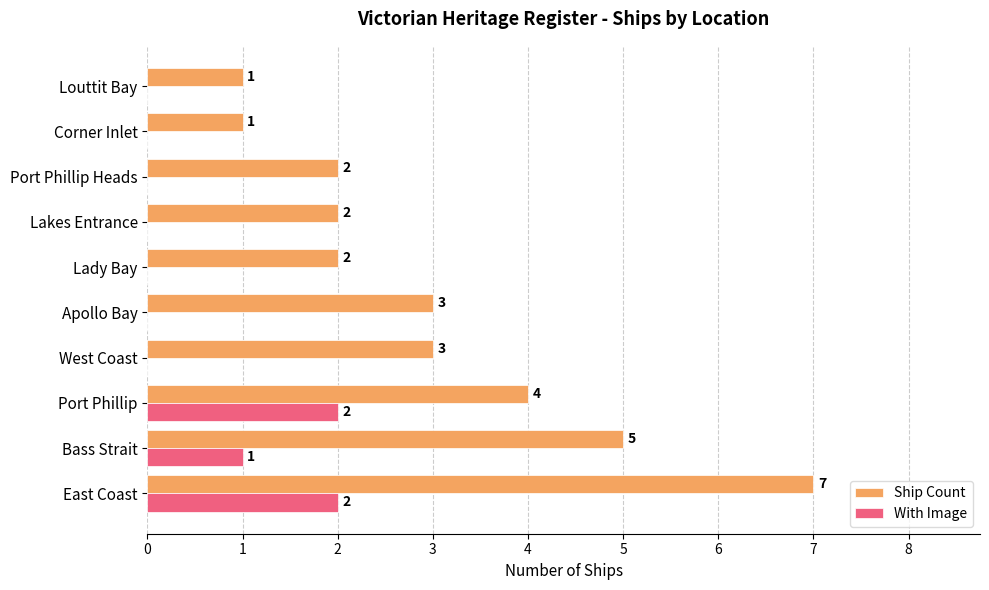

What is the maximum value for Ship Count?

7